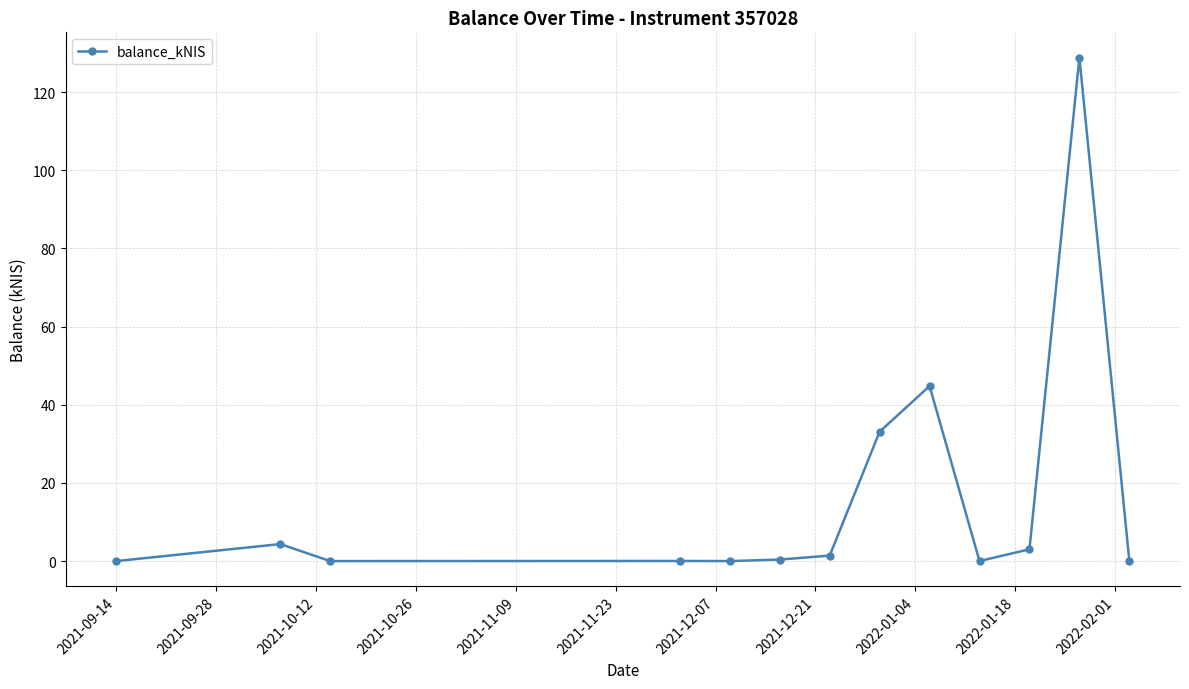

What is the greatest value displayed?

128.8